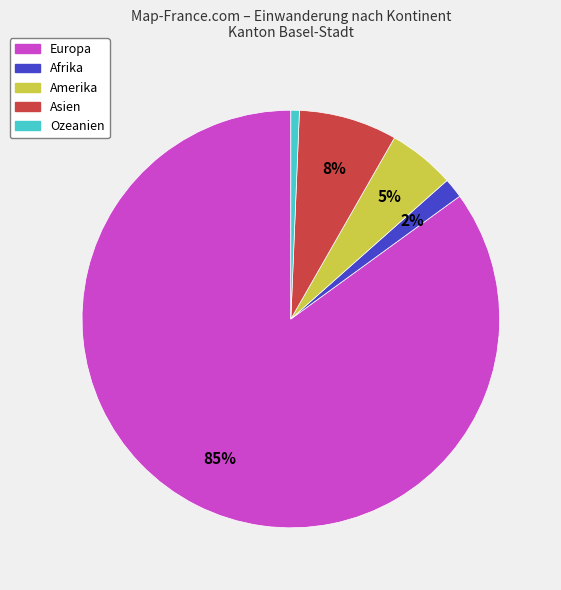

Count the number of slices in the pie.

5